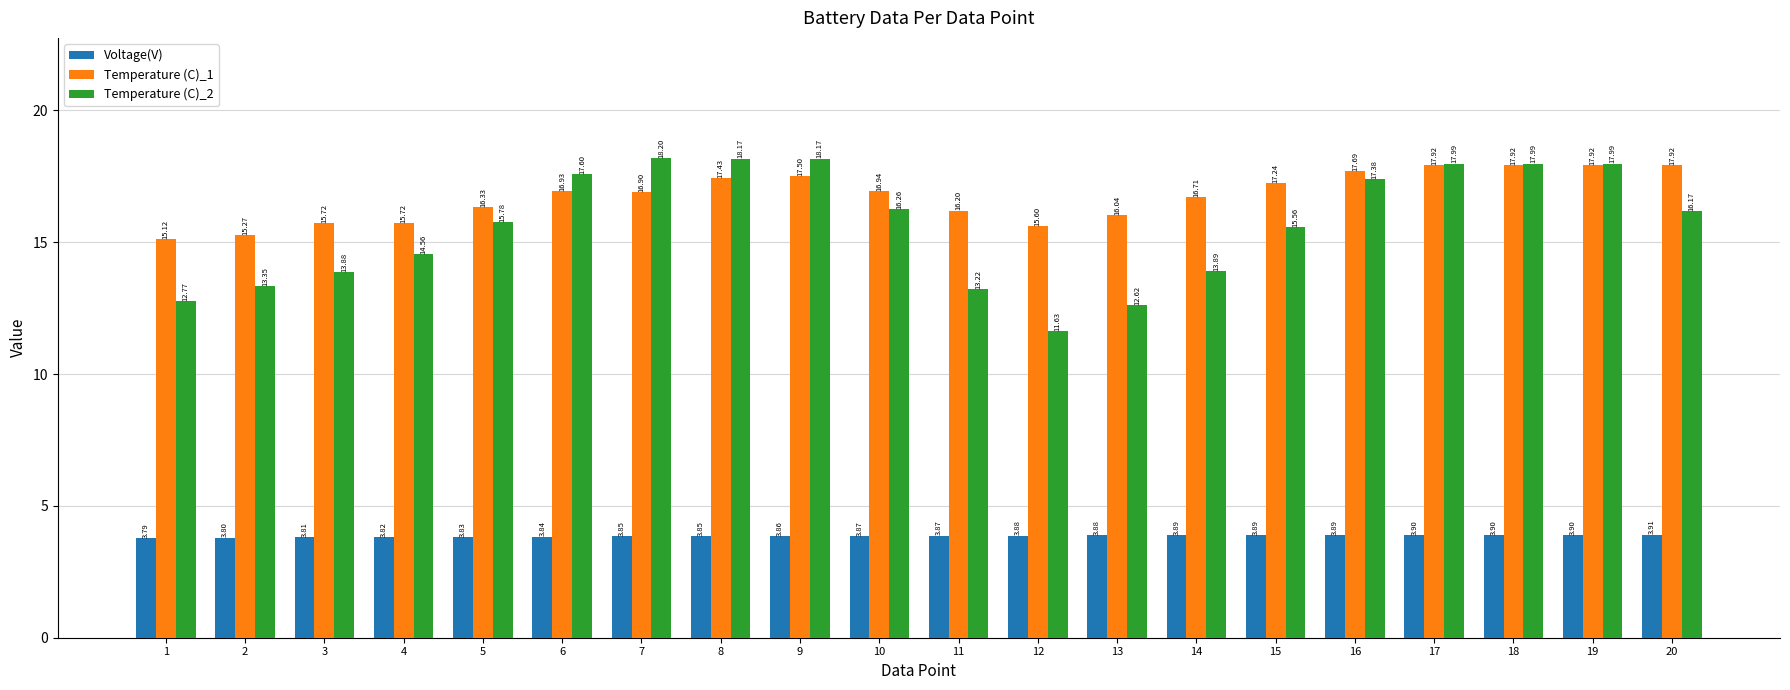

What is the value of the Temperature (C)_1 bar at the 14th from the left?

16.7